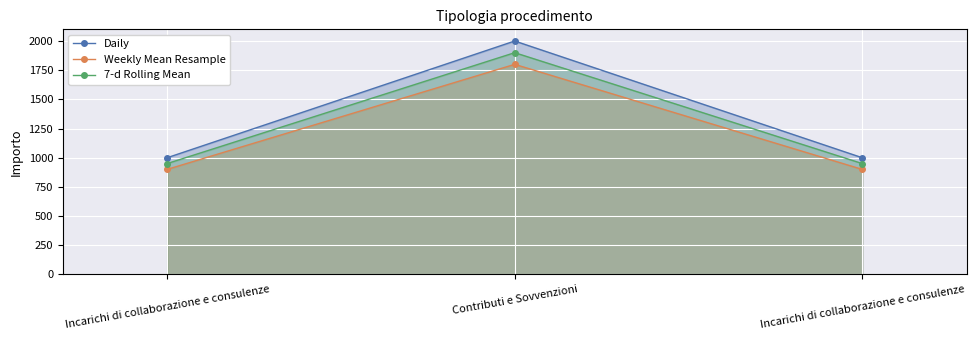

How many data points in Daily are above 1000?

1